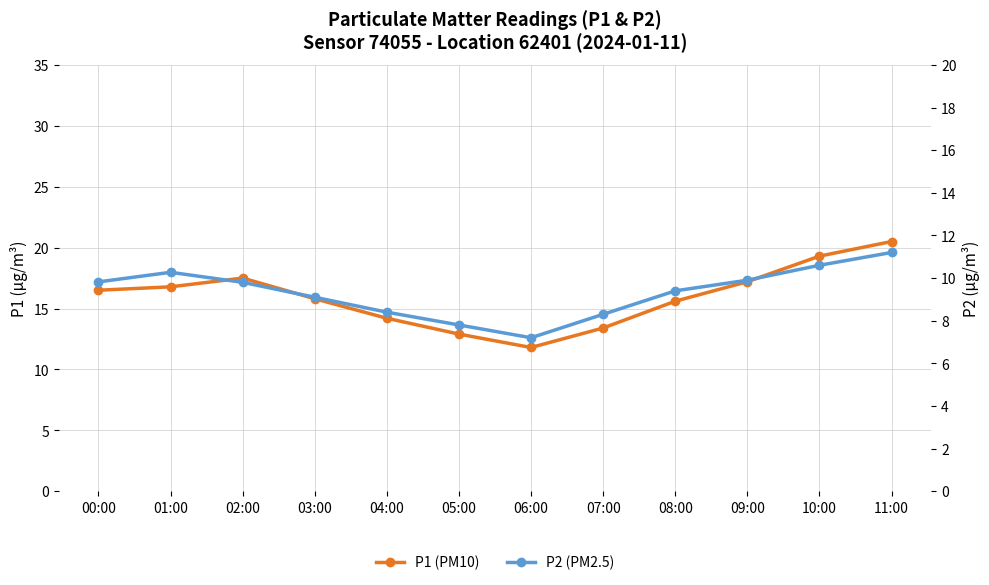

At which category is the sum across all series the highest?

11:00